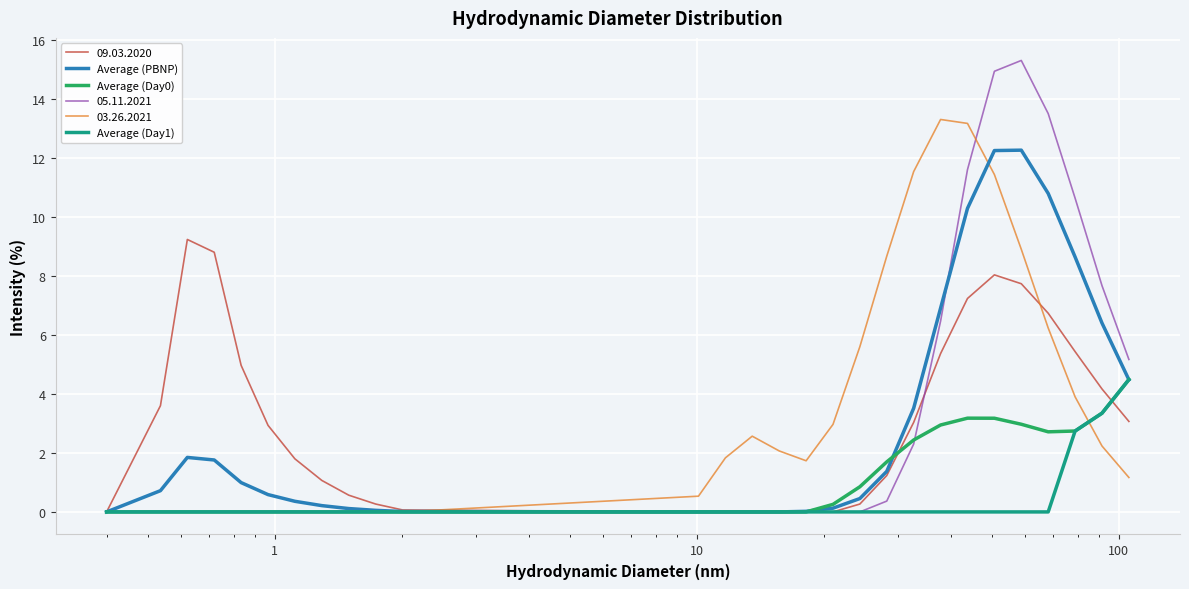

Which series has the widest spread of values?

05.11.2021